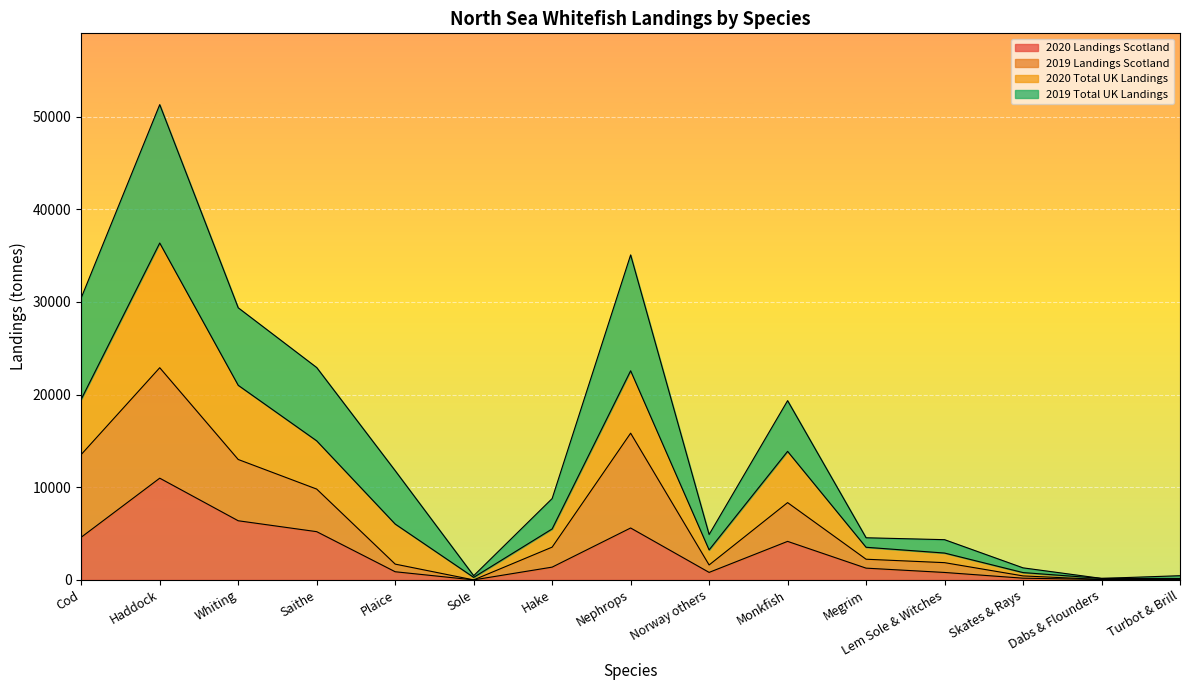

How many lines are shown in the chart?

4